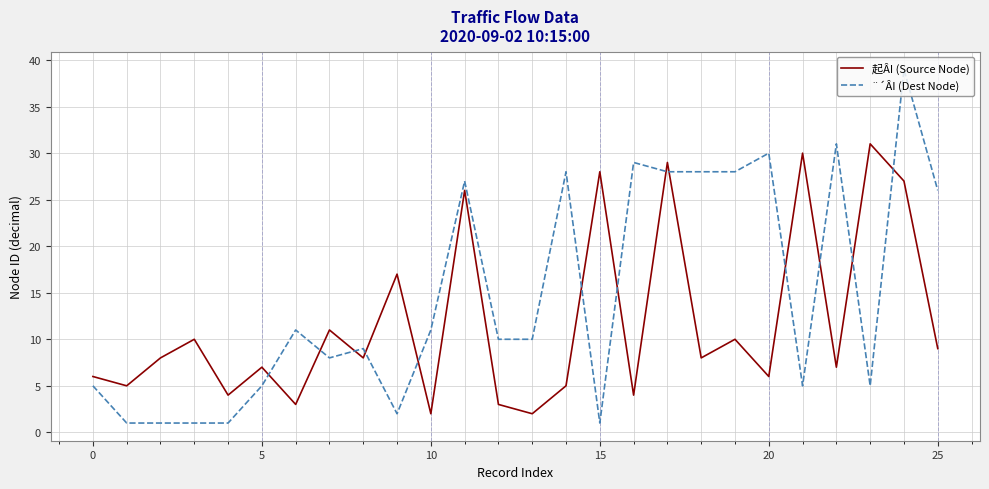

Which series ends up on top after the final intersection of ¨´ÂI (Dest Node) and 起ÂI (Source Node)?

¨´ÂI (Dest Node)